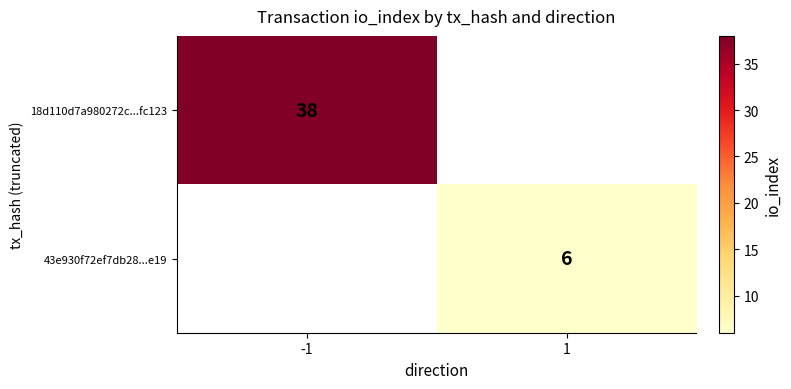

At how many categories does at least one series exceed 32?

1